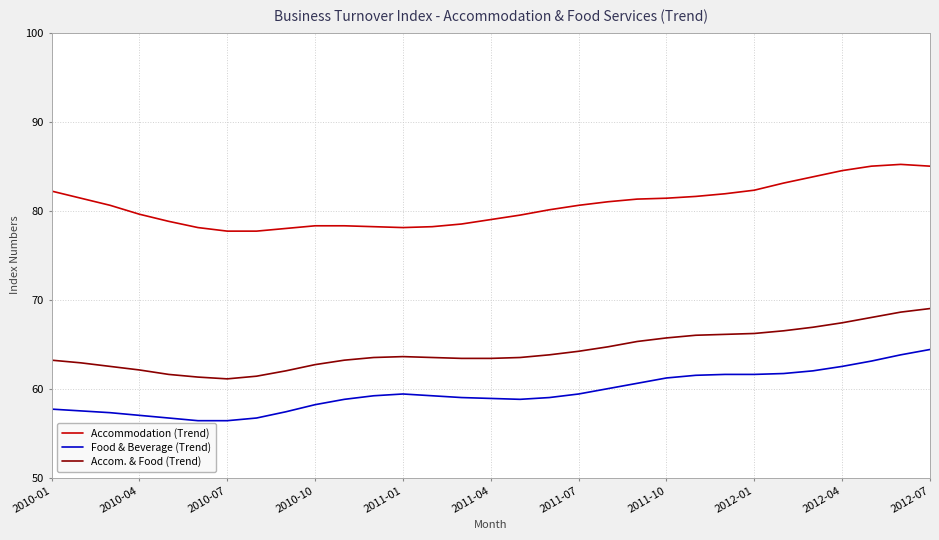

What is the maximum value shown in the chart?

85.2